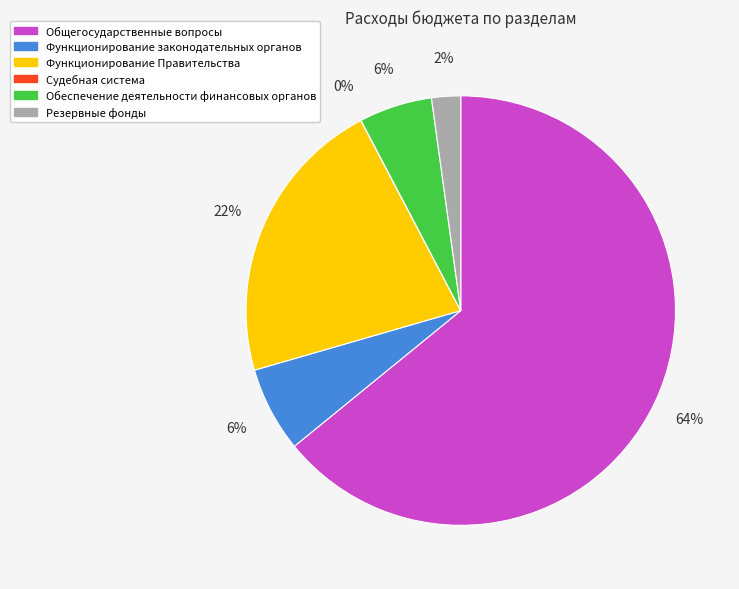

What is the largest slice in the pie chart?

Общегосударственные вопросы